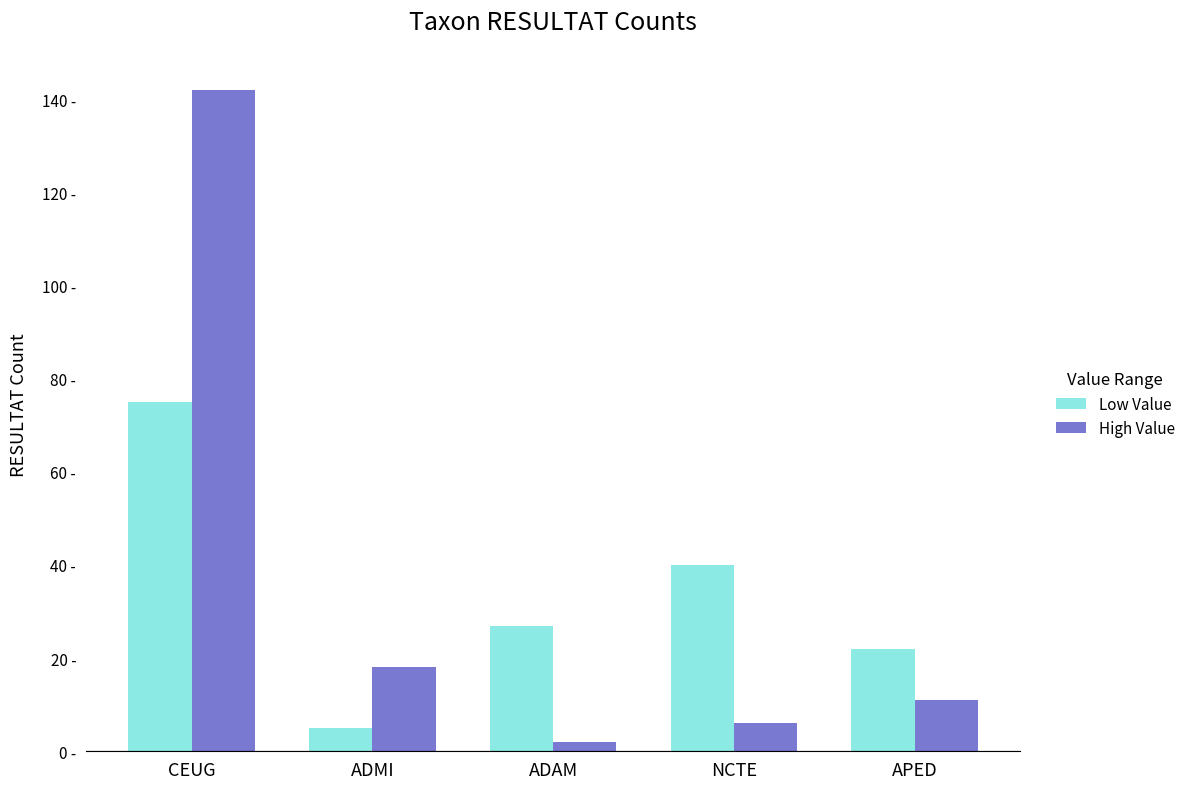

Are the bars grouped side by side (vs. stacked)?

Yes